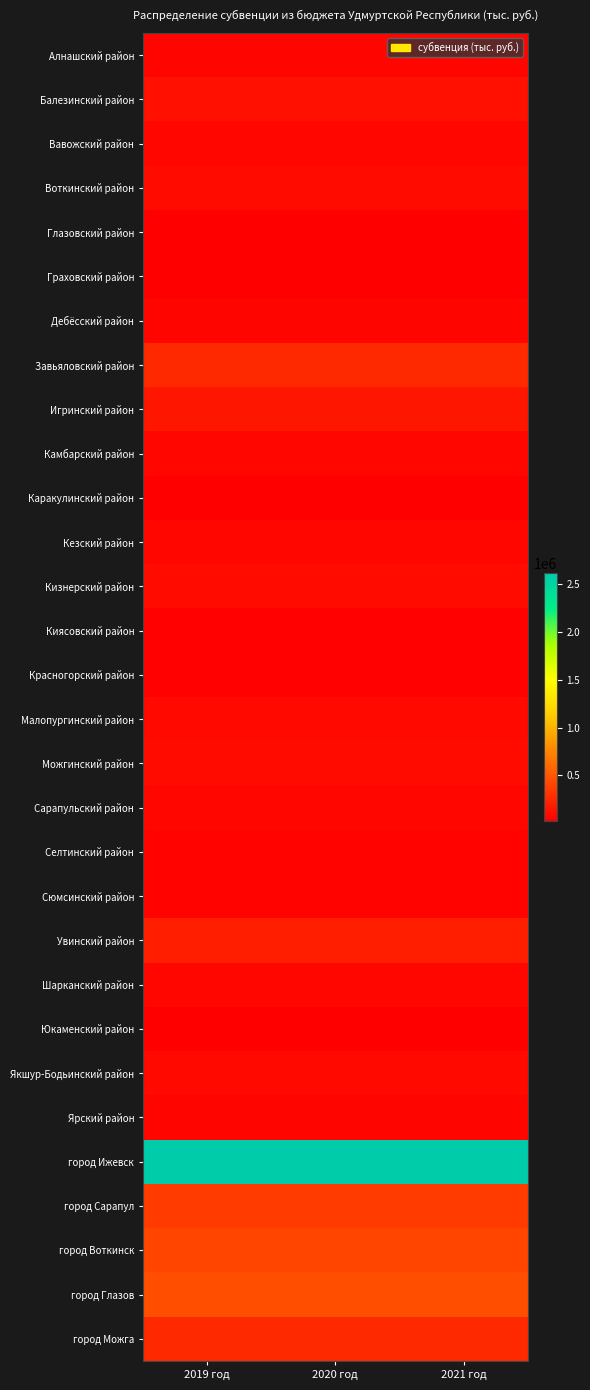

How many data points does each series have?

3